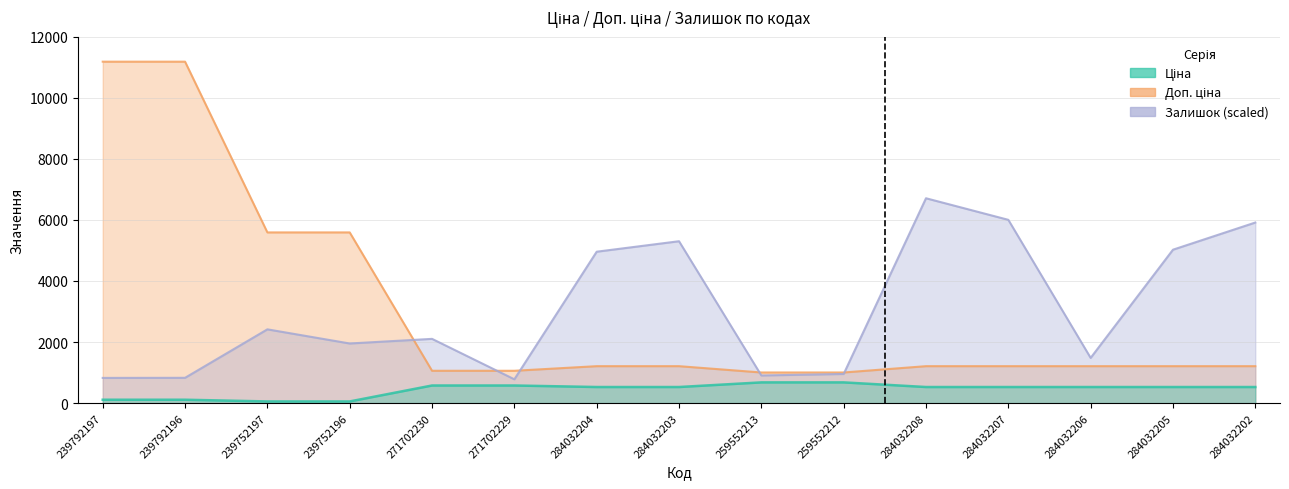

What is the greatest value displayed?

11182.0